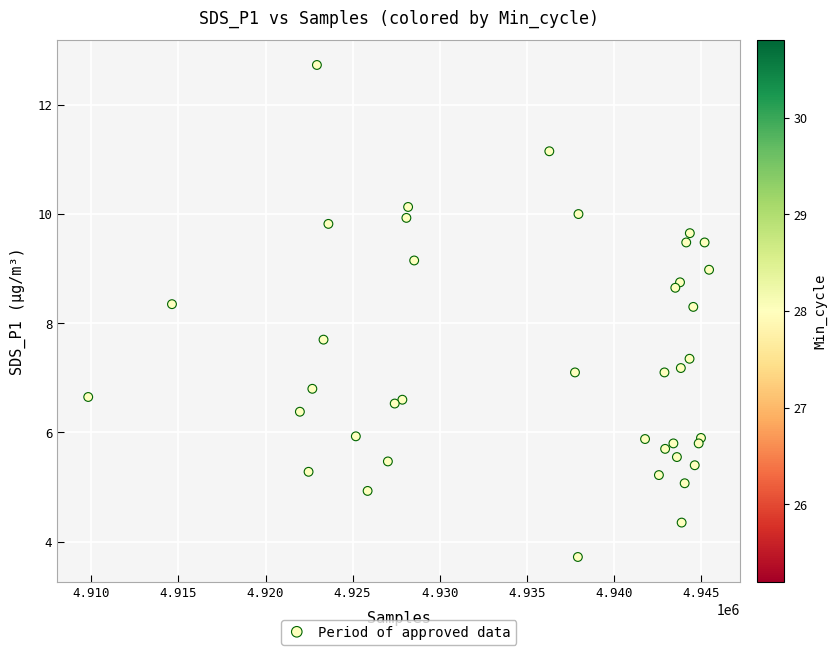

What is the range of X values (max minus min)?

35657.0